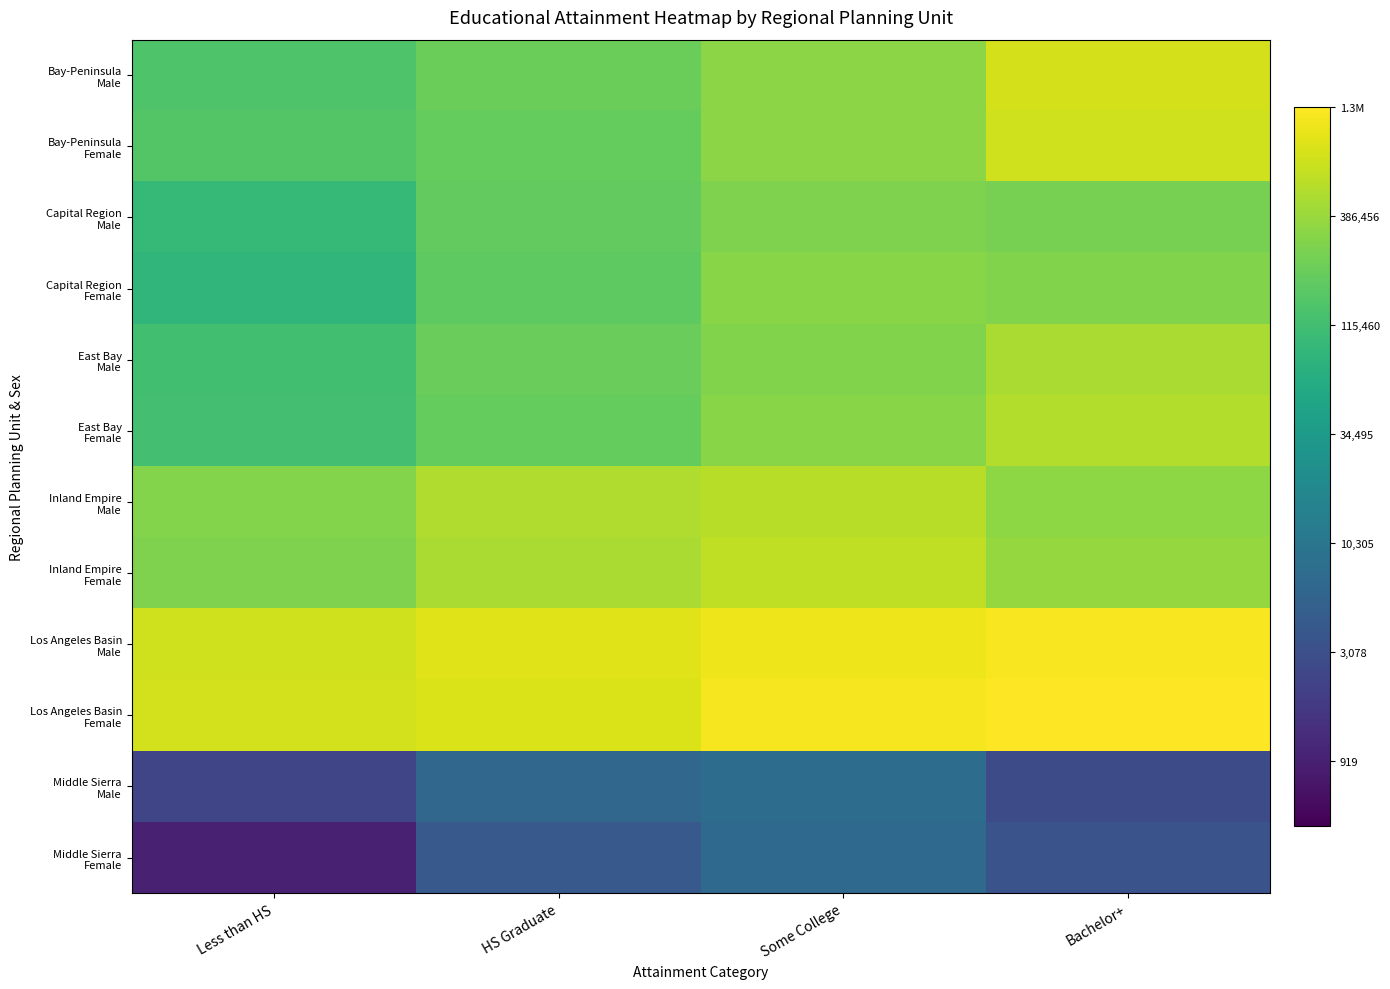

Between Bachelor+ and Some College, which is larger?

Bachelor+